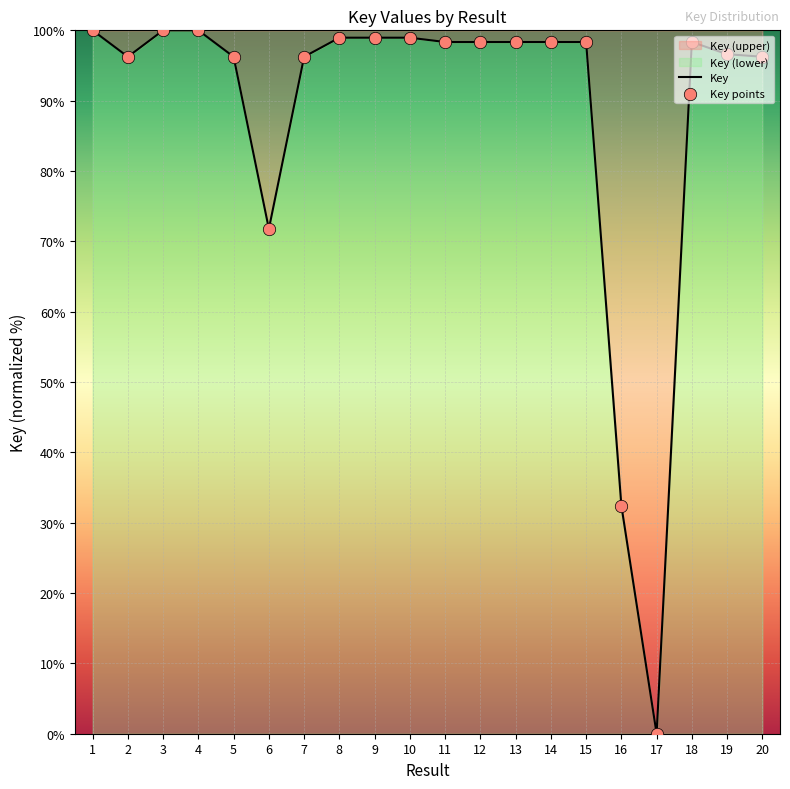

Which series contains the highest Y value?

Key